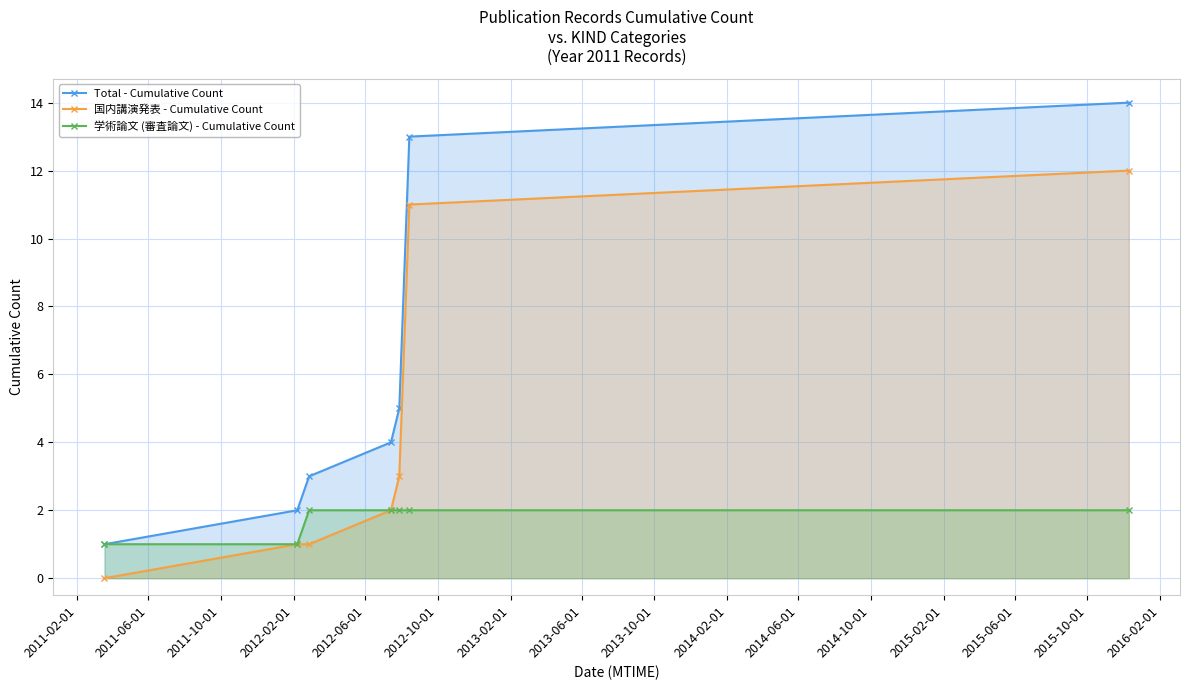

True or false: 学術論文 (審査論文) - Cumulative Count and 国内講演発表 - Cumulative Count cross at least once.

False